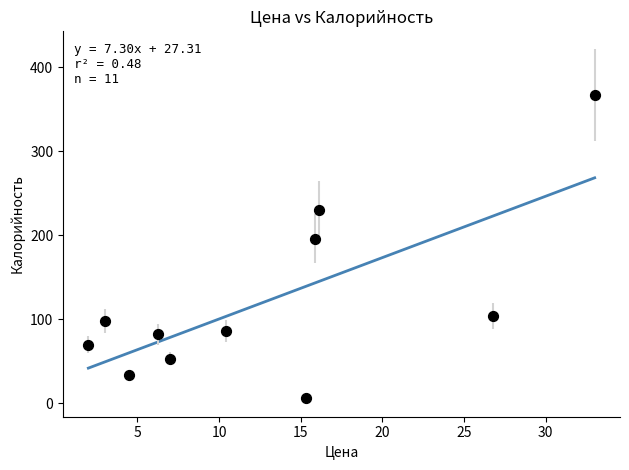

What is the range of X values (max minus min)?

31.0